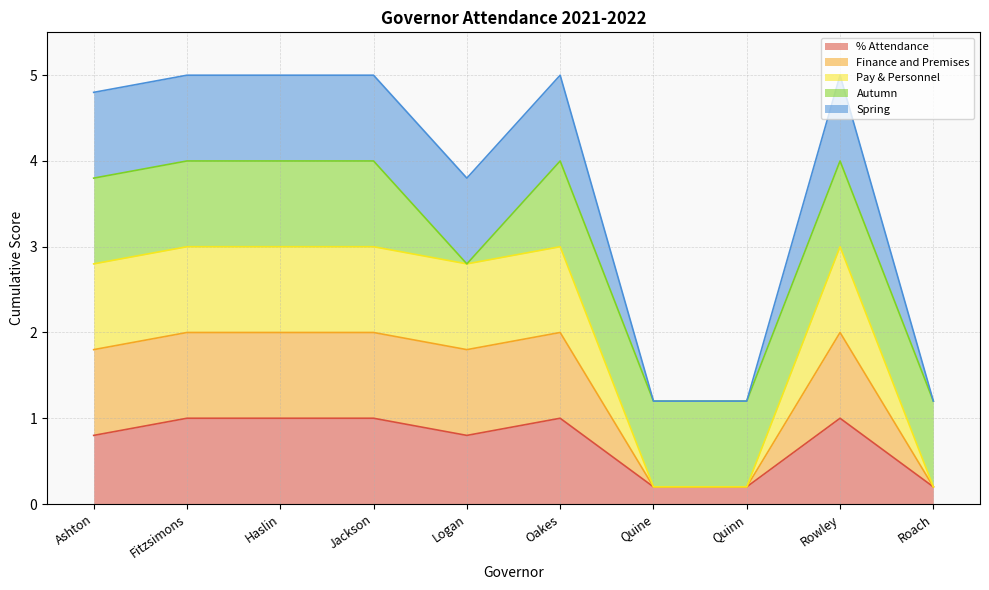

At which label does Finance and Premises reach its peak?

Fitzsimons